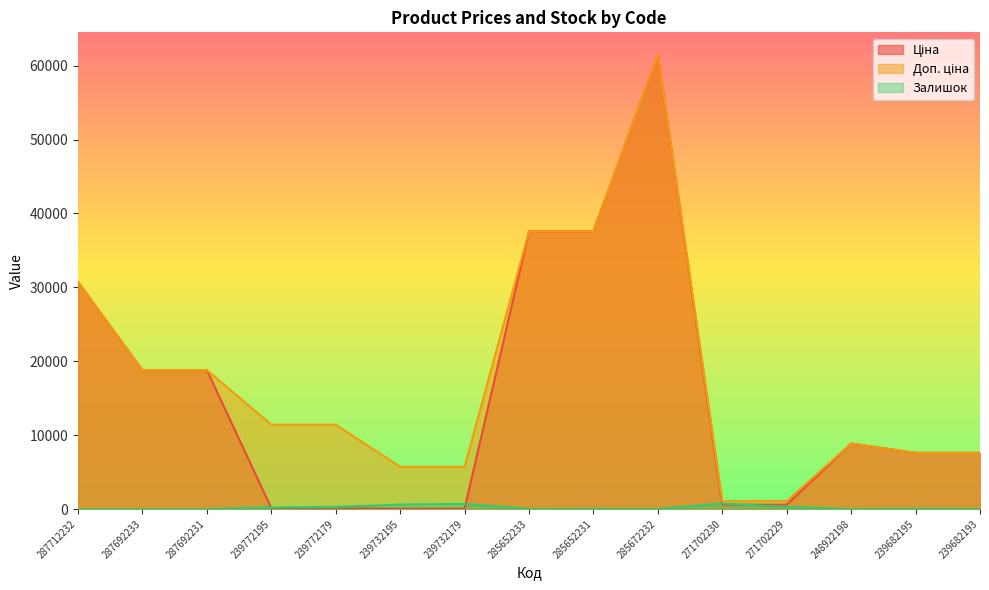

Reading left to right, extract all data points from this chart.

Ціна: 287712232=30717.1	287692233=18796.8	287692231=18796.8	239772195=114.1	239772179=114.1	239732195=57.0	239732179=57.0	285652233=37593.6	285652231=37593.6	285672232=61434.3	271702230=589.9	271702229=589.9	248922198=8856.7	239682195=7596.5	239682193=7596.5
Доп. ціна: 287712232=30717.1	287692233=18796.8	287692231=18796.8	239772195=11410.0	239772179=11410.0	239732195=5705.0	239732179=5705.0	285652233=37593.6	285652231=37593.6	285672232=61434.3	271702230=1081.7	271702229=1081.7	248922198=8856.7	239682195=7596.5	239682193=7596.5
Залишок: 287712232=0.0	287692233=0.0	287692231=0.0	239772195=215.0	239772179=290.0	239732195=605.0	239732179=686.0	285652233=13.0	285652231=23.0	285672232=16.0	271702230=735.0	271702229=272.0	248922198=11.0	239682195=39.0	239682193=16.0